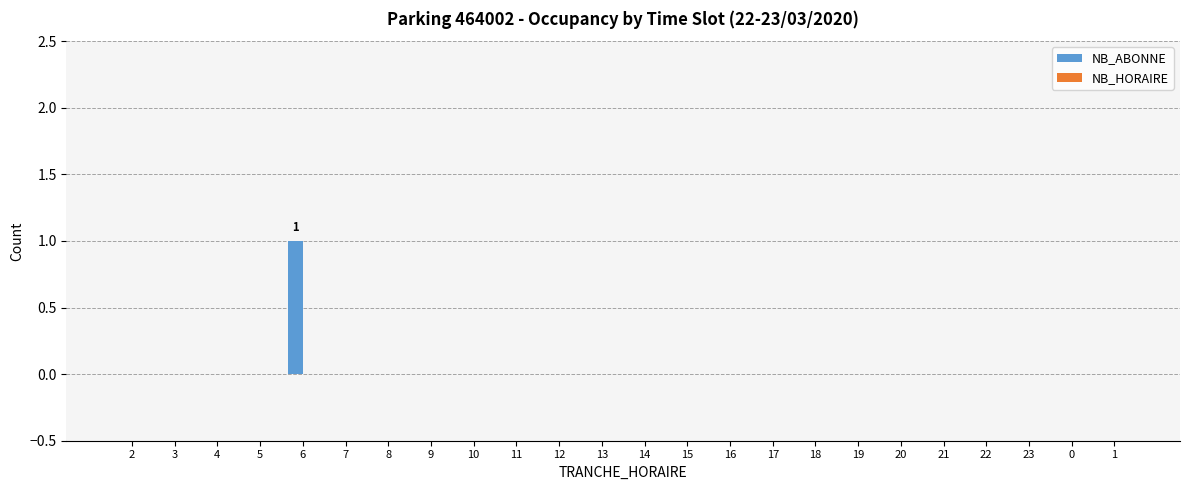

Between 6 and 4, which is larger?

6